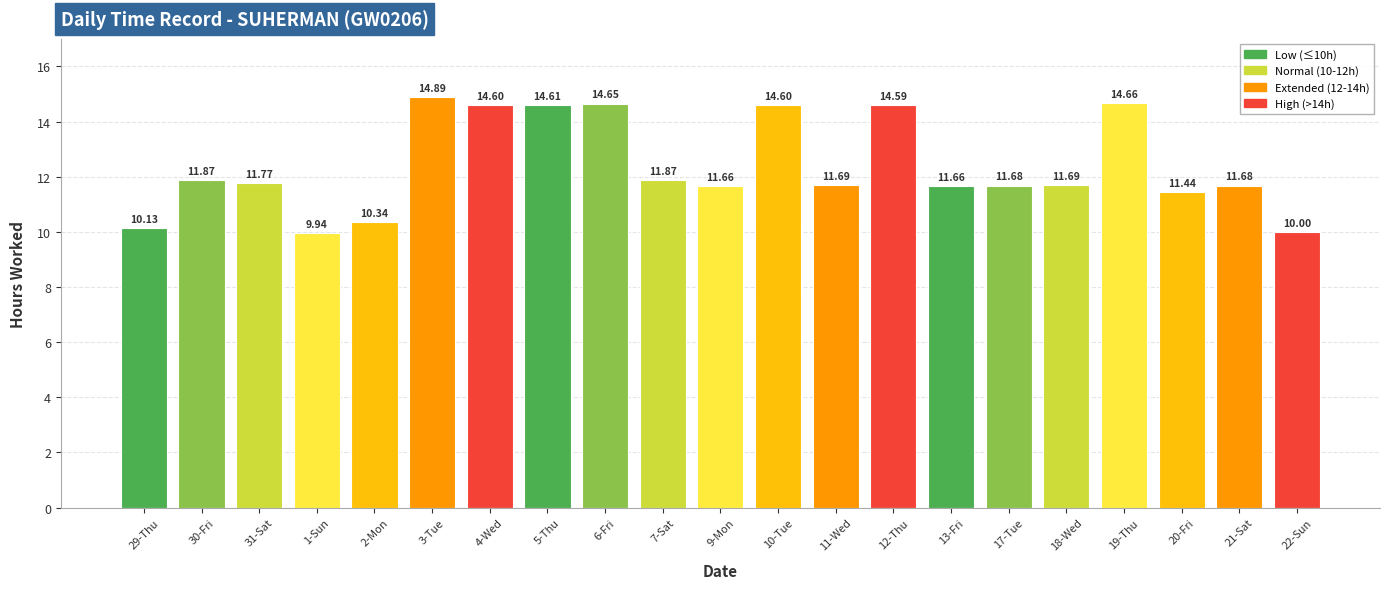

Which label corresponds to the largest value in the chart?

3-Tue